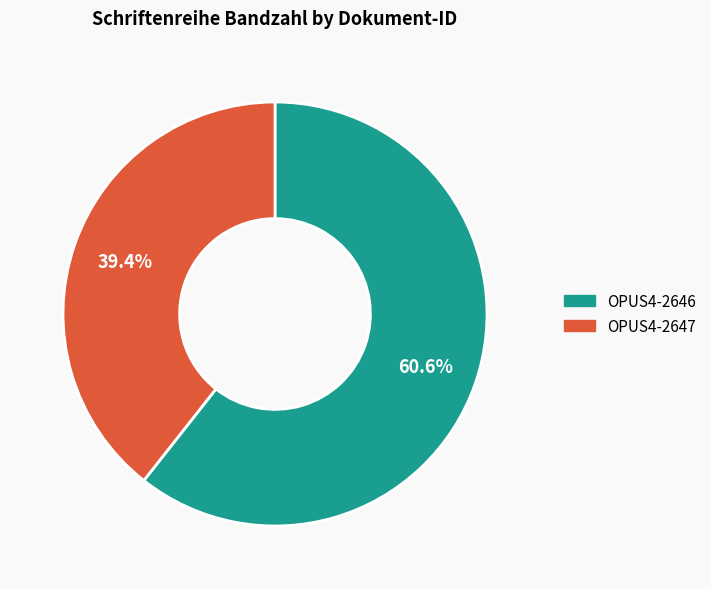

True or false: OPUS4-2646 accounts for 61% of the total.

True